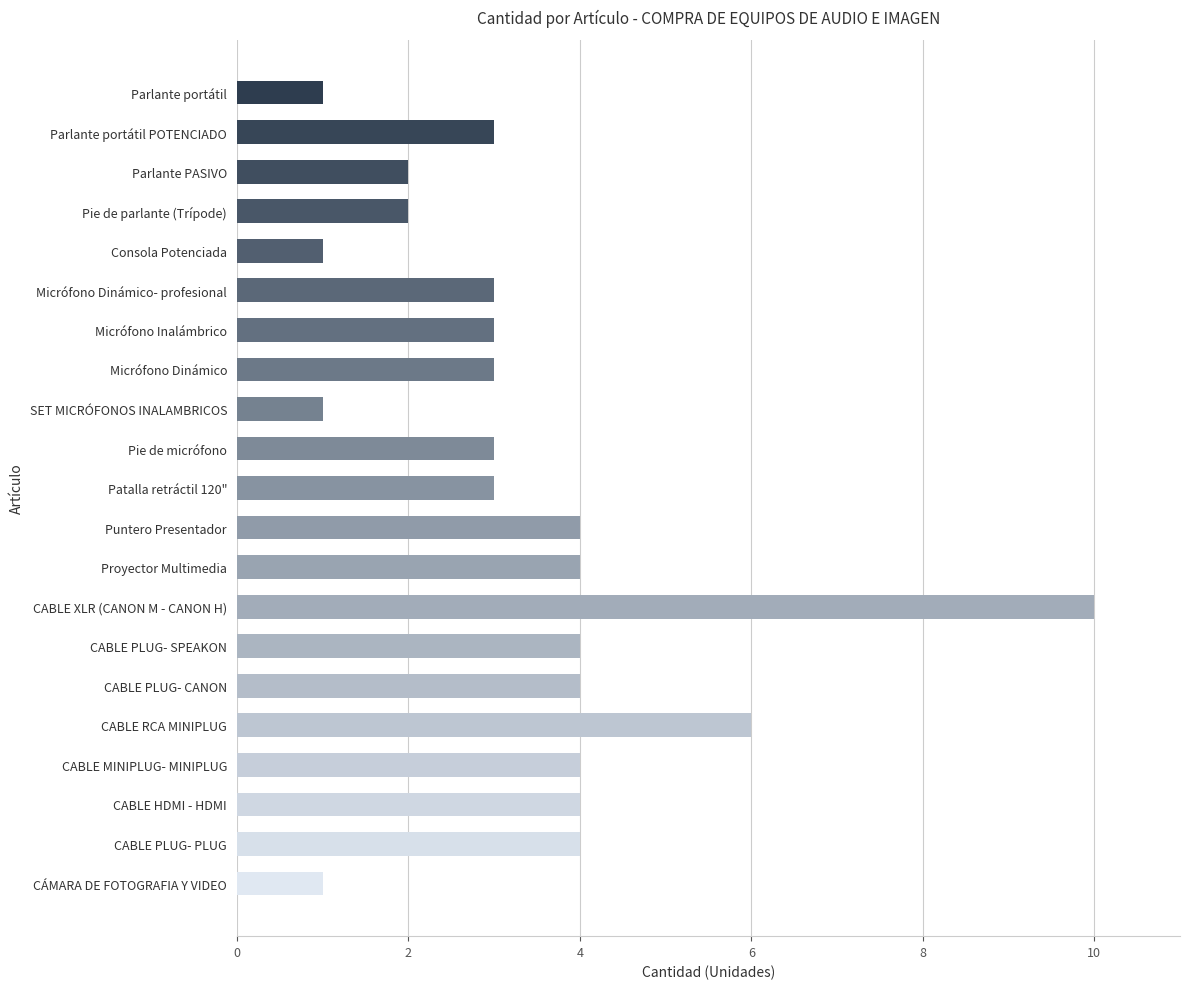

True or false: the data shows 4 at CABLE PLUG- SPEAKON.

True